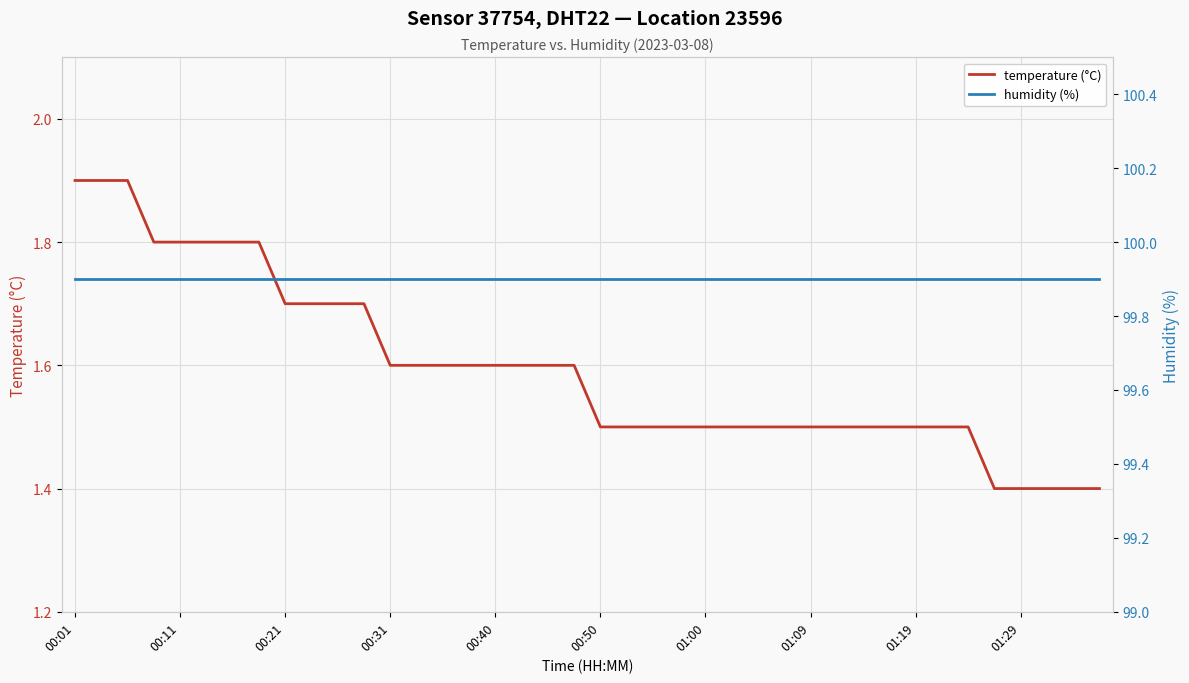

True or false: humidity (%) and temperature (°C) cross at least once.

False